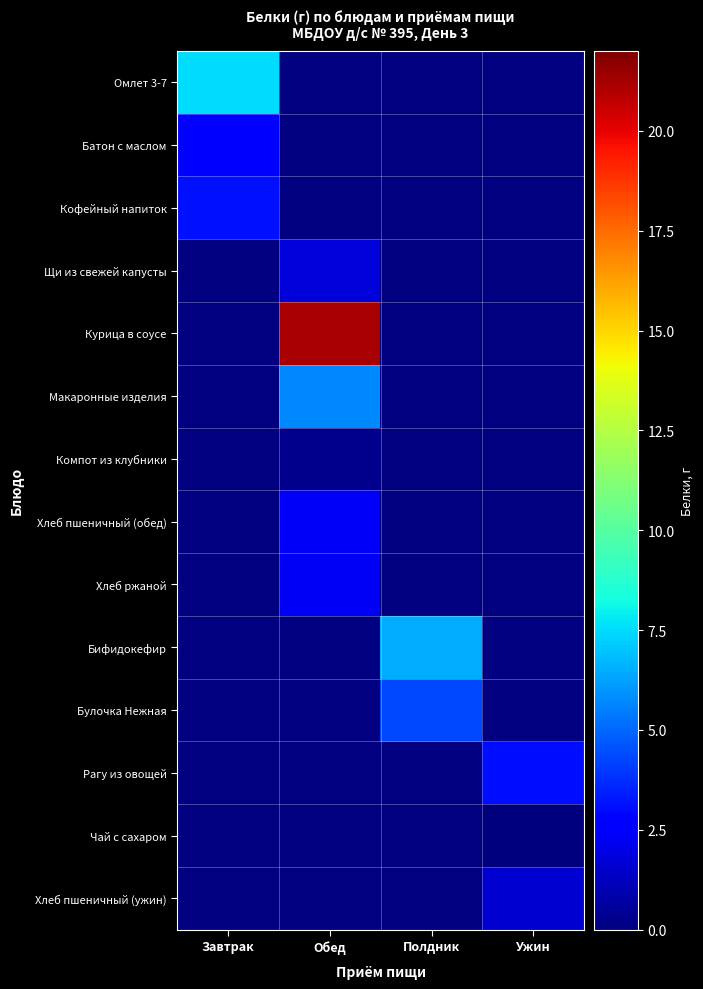

At which category does the chart reach its minimum across all series?

Ужин